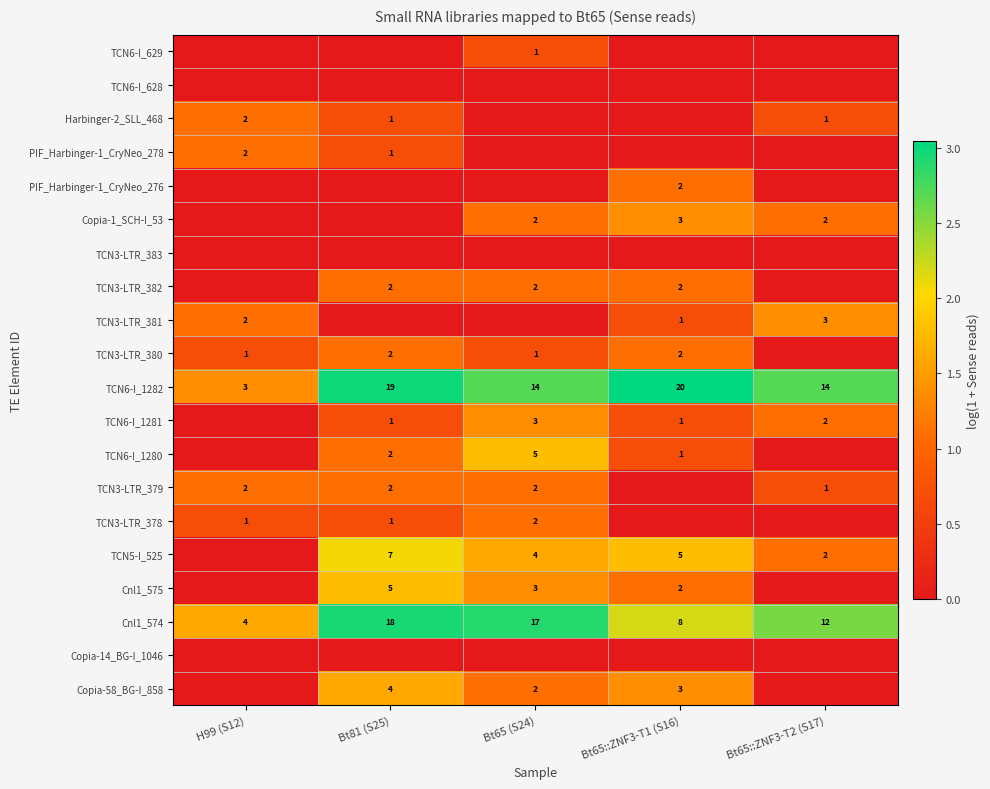

What is the total value across all series at H99 (S12)?

8.8